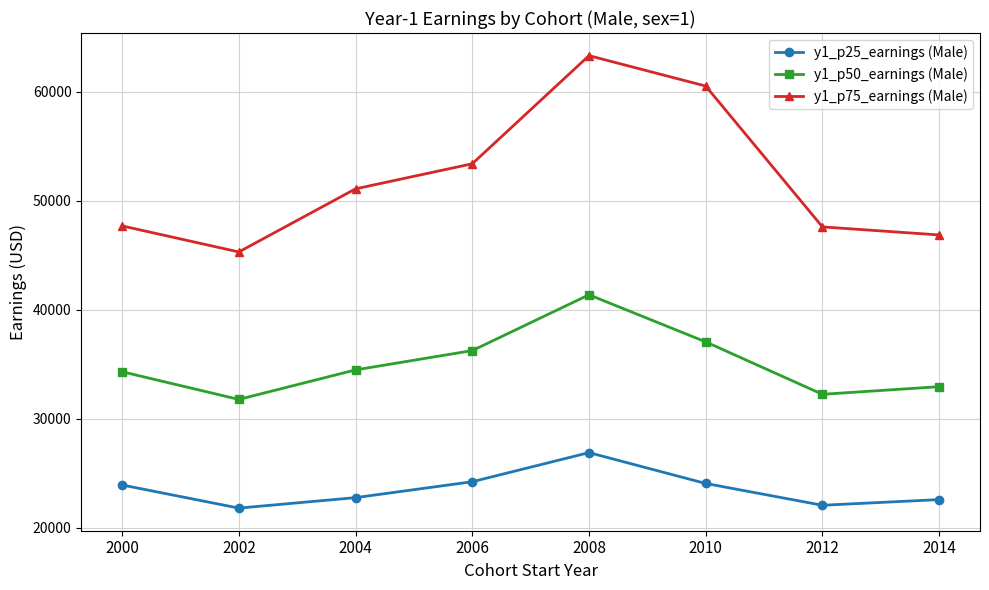

Which category has the highest value across all series?

2008